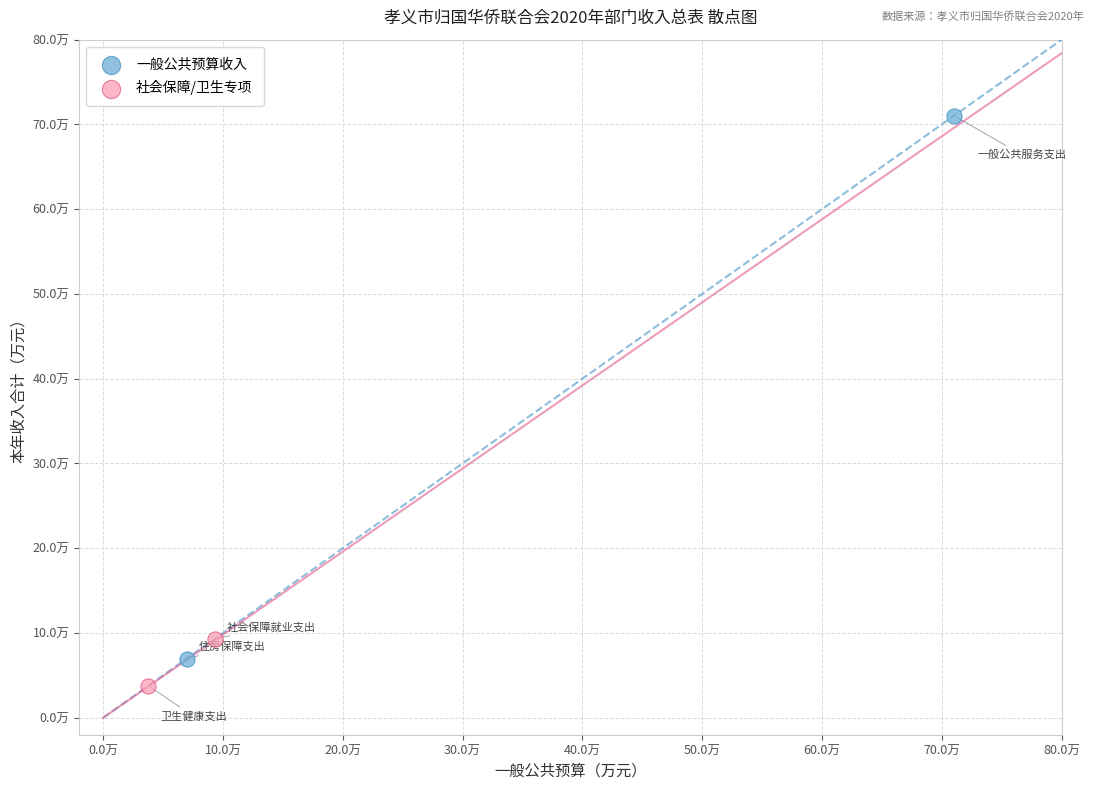

Which series contains the lowest Y value?

社会保障/卫生专项